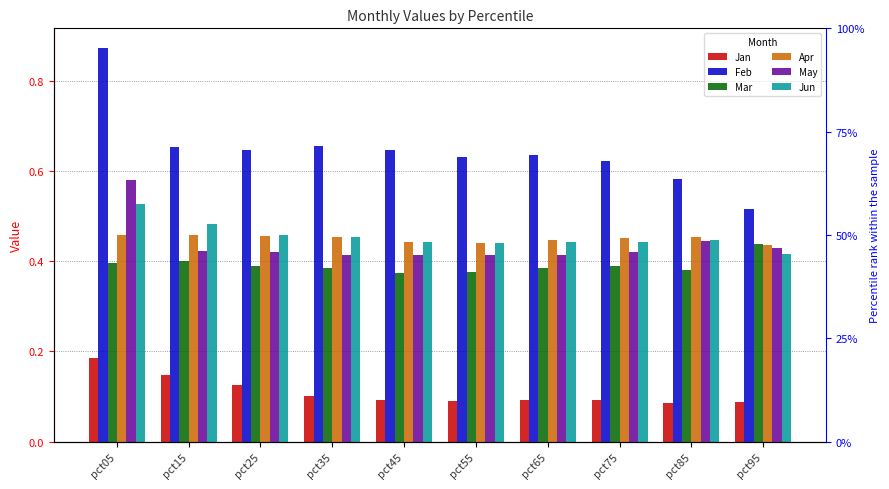

How many distinct data groups are displayed?

6